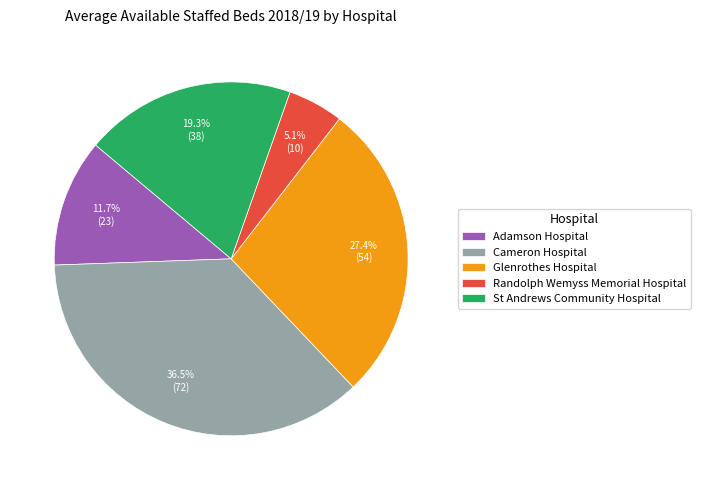

Combined, what portion of the pie is Adamson Hospital and Glenrothes Hospital?

39.1%